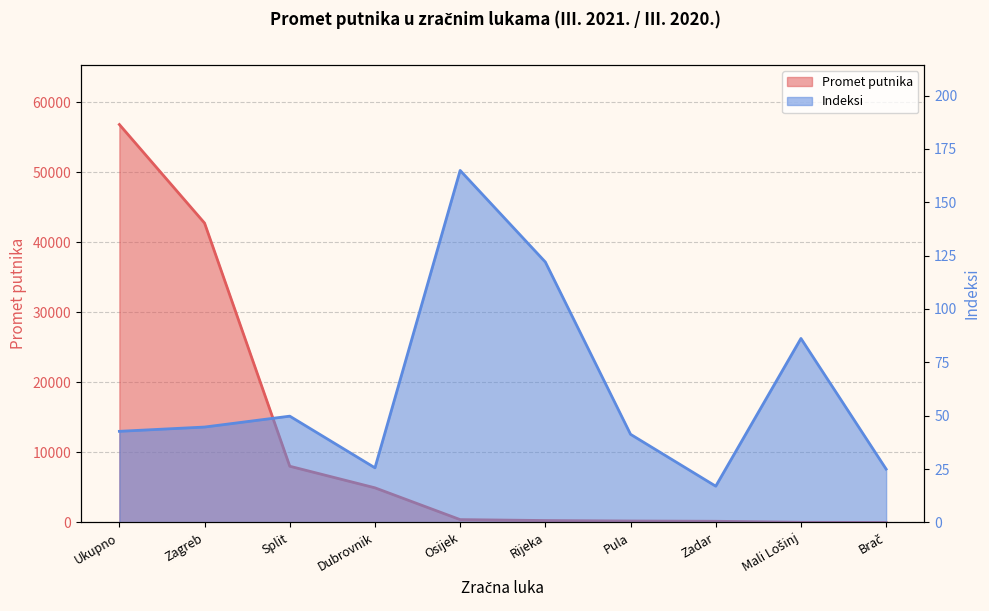

What is the total value across all series at Dubrovnik?

4973.6